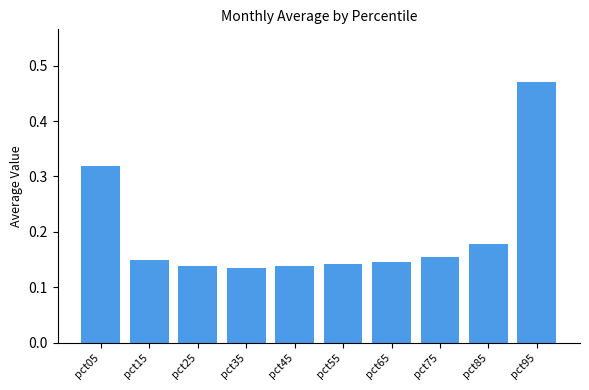

How many values are between 0 and 1?

10